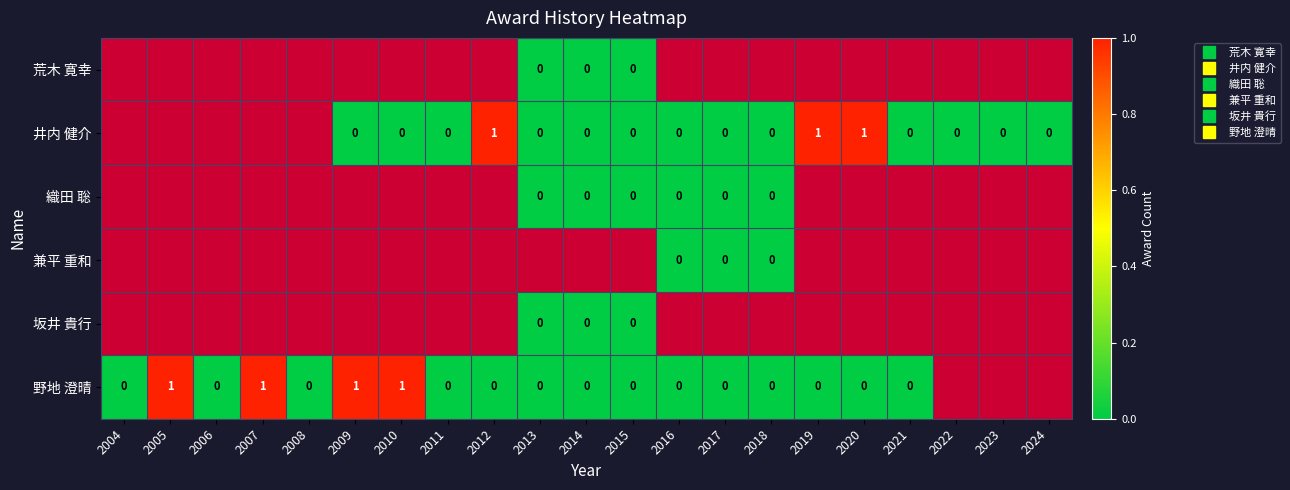

Which series changed the most between 2020 and 2023?

井内 健介